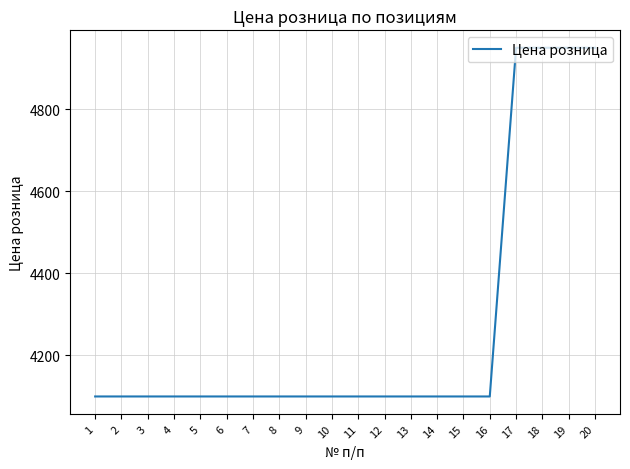

What is the change in value from 11 to 18?

+850